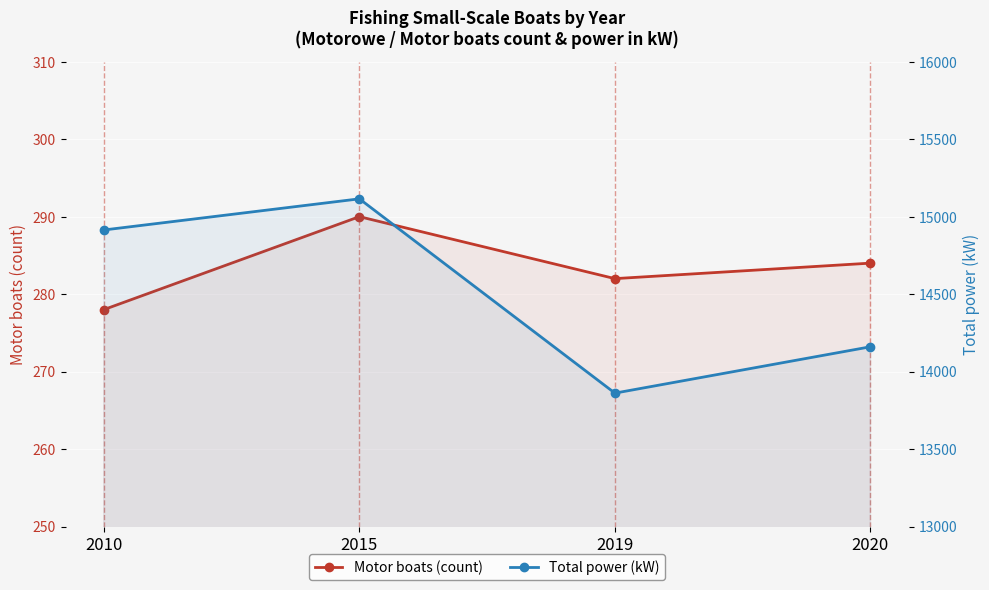

Count the number of categories in the chart.

4